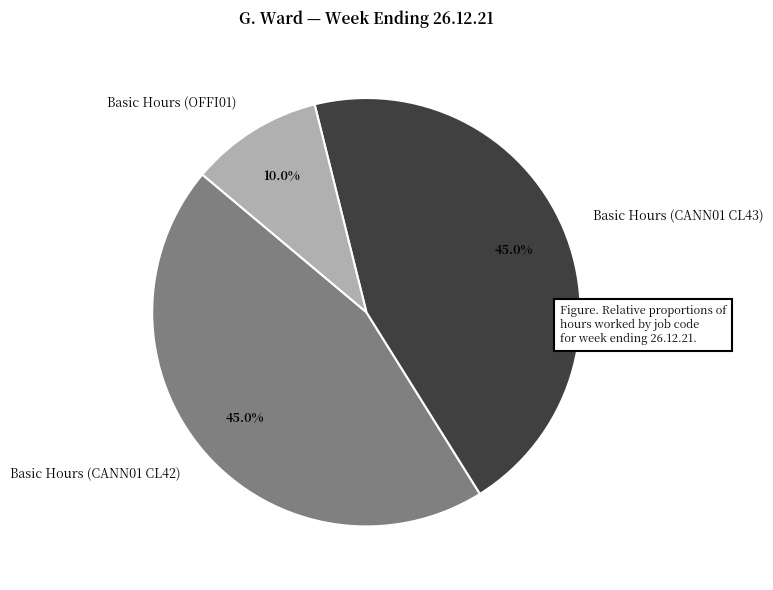

What is the smallest slice in the pie chart?

Basic Hours (OFFI01)